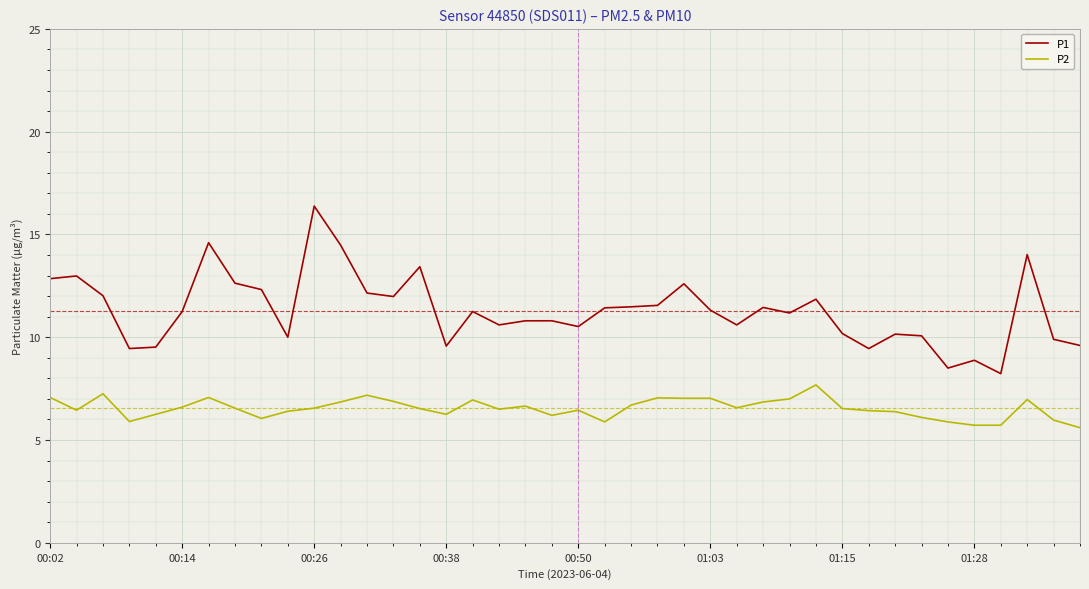

Which series has the largest range (max minus min)?

P1